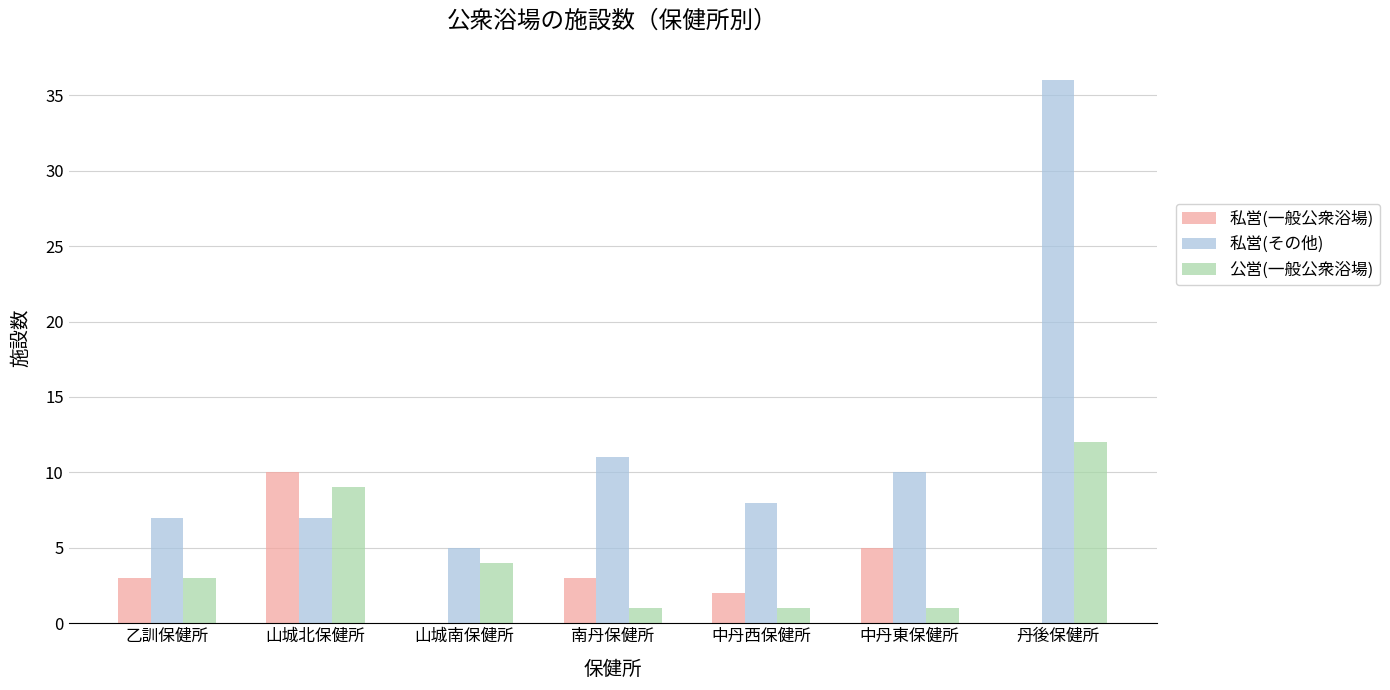

What is the sum of all 公営(一般公衆浴場) values?

31